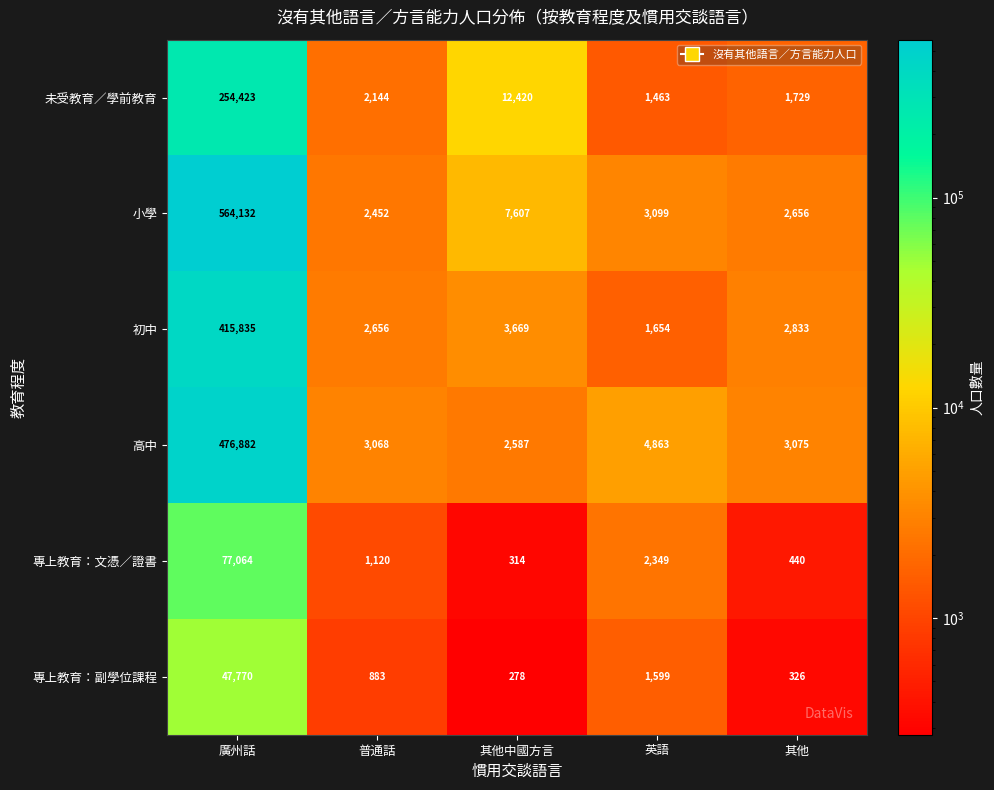

Which category has the highest value across all series?

廣州話